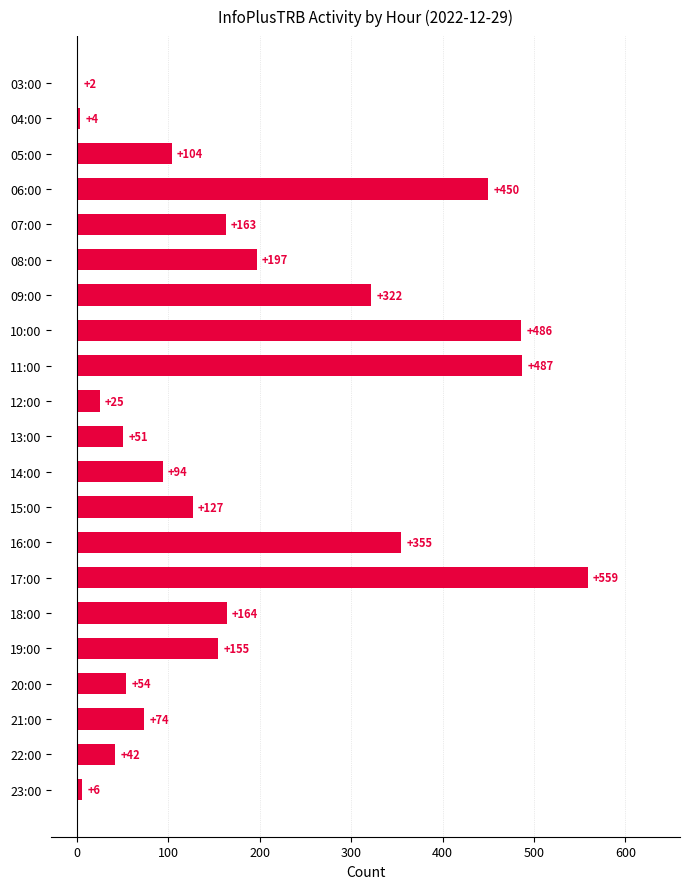

What is the greatest value displayed?

559